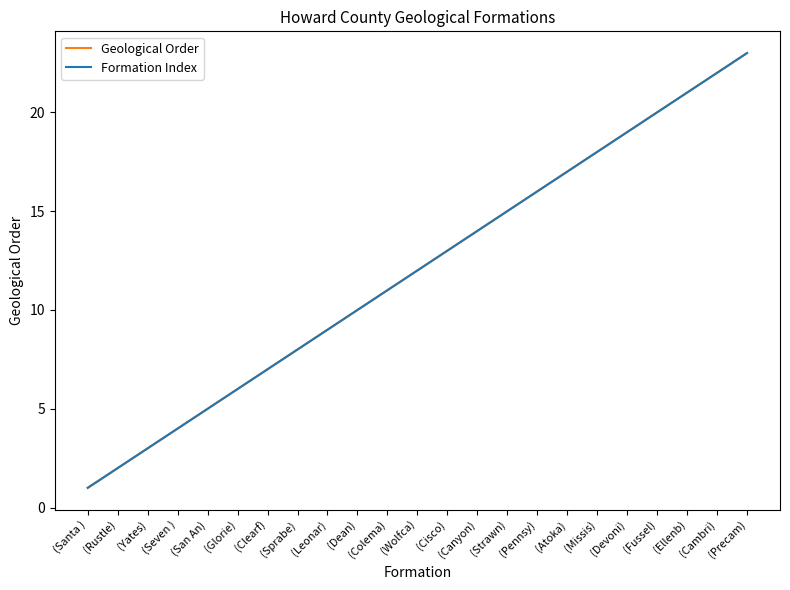

True or false: Formation Index and Geological Order intersect in this chart.

False